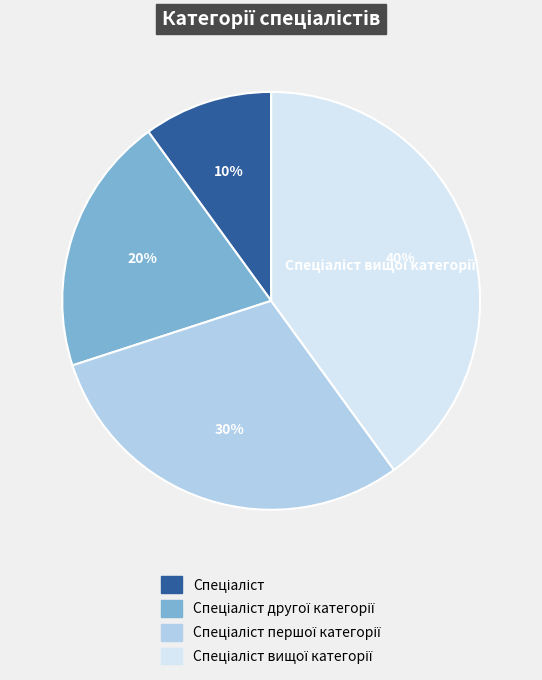

Is there any slice that represents more than half of the pie?

No